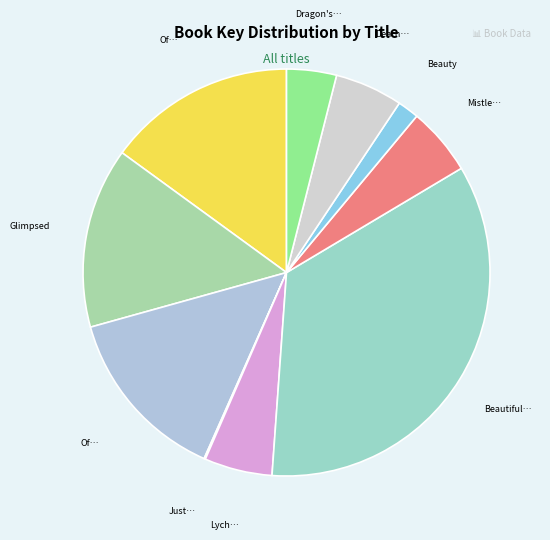

Which category has the smallest portion of the pie?

Just Ella